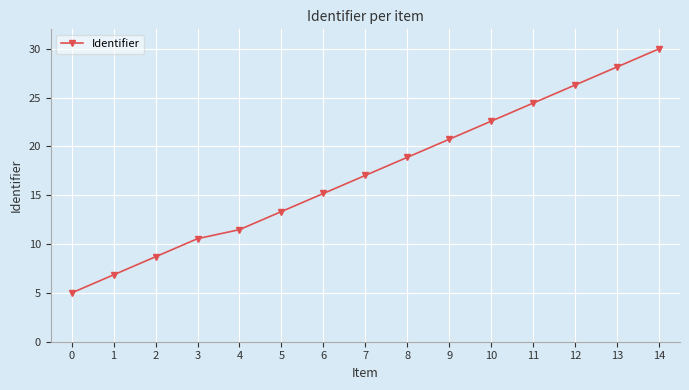

How many data points are above 17?

8